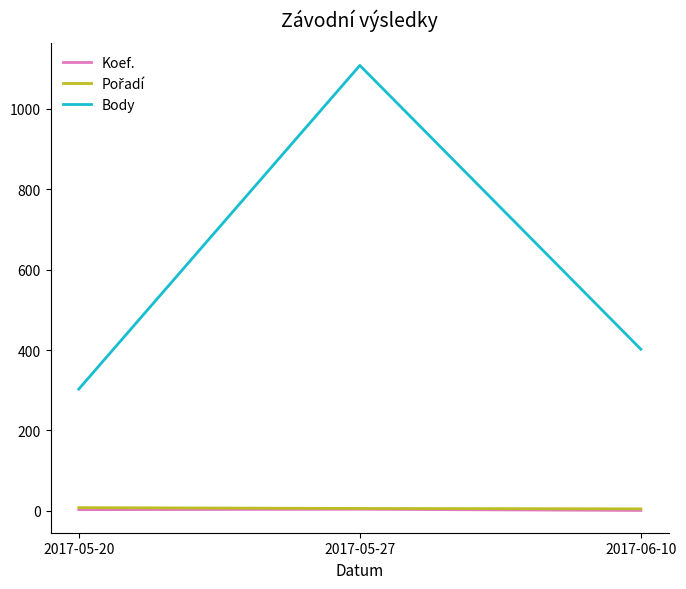

Between 2017-05-20 and 2017-05-27, which series saw the biggest shift?

Body